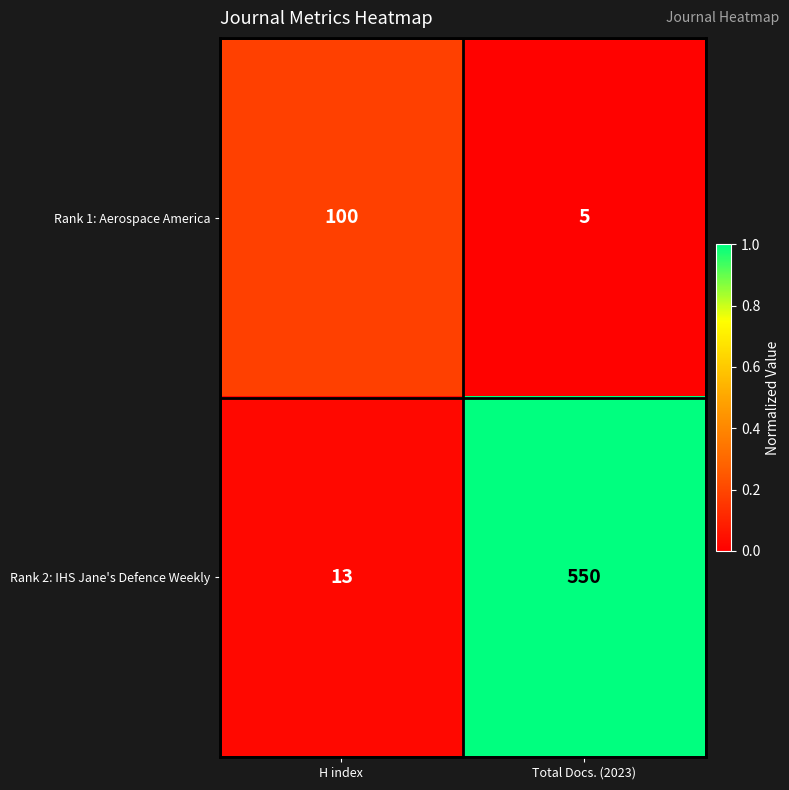

Which series changed the most between H index and Total Docs. (2023)?

Rank 2: IHS Jane's Defence Weekly